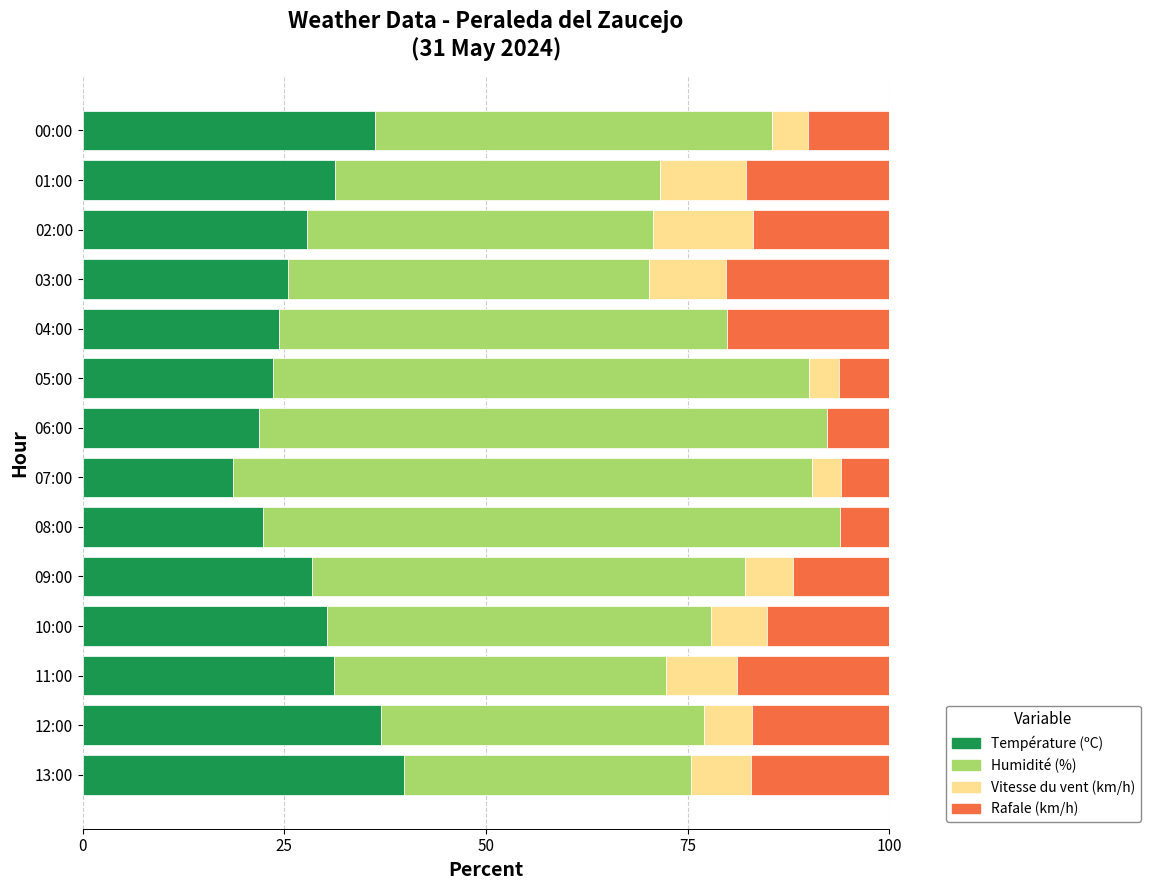

Which category has the highest value in the Température (ºC) series?

13:00